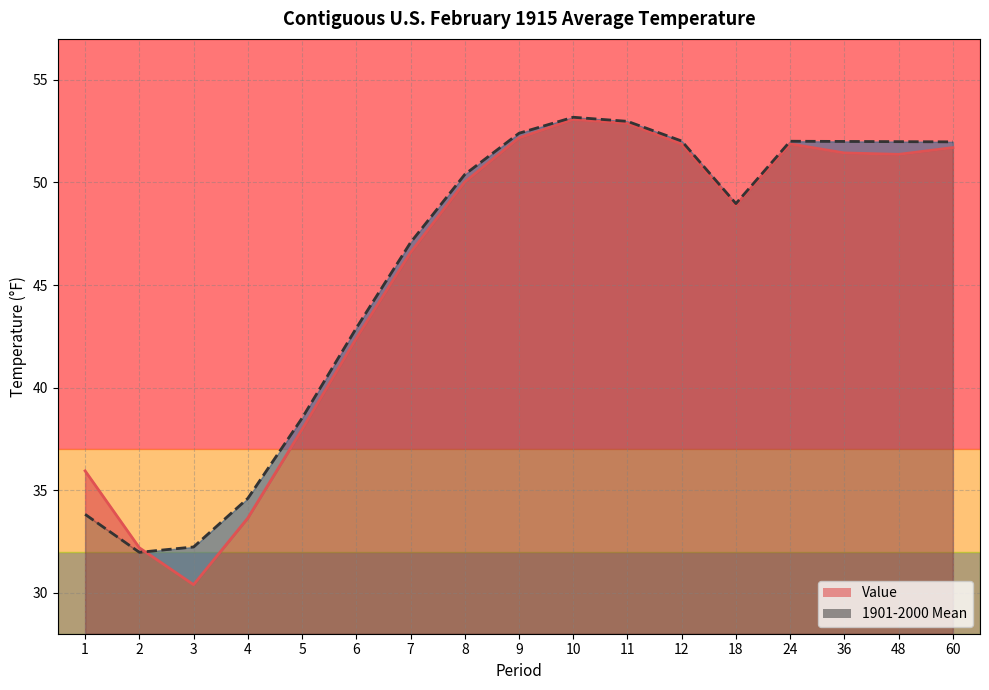

Count the number of data series in this chart.

2